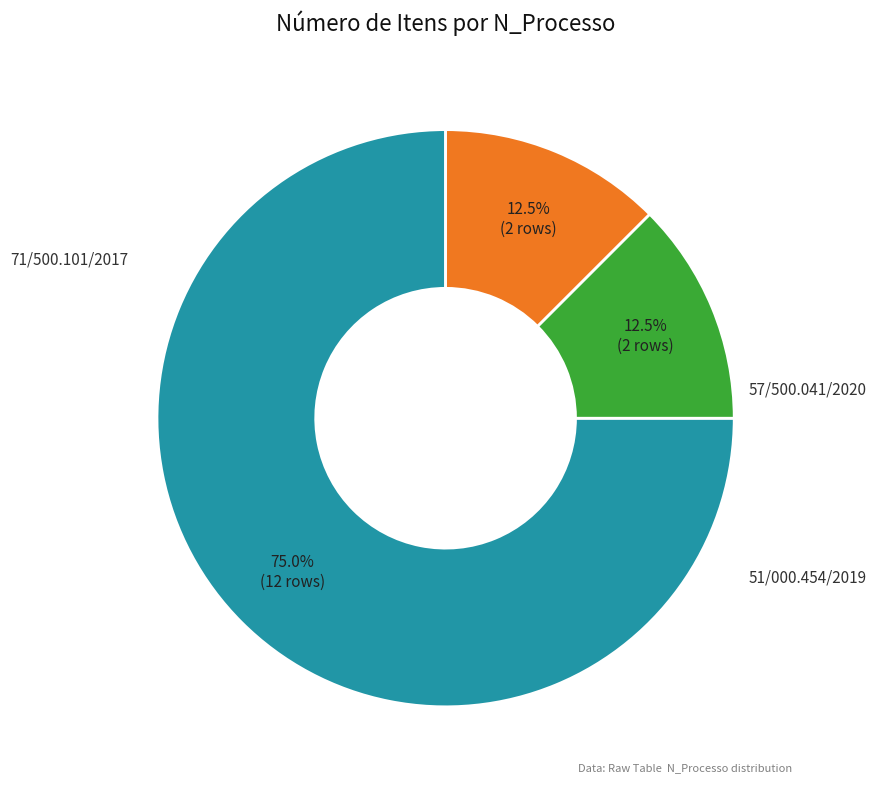

To the nearest percent, what is the difference between the largest and smallest slice percentages?

62%